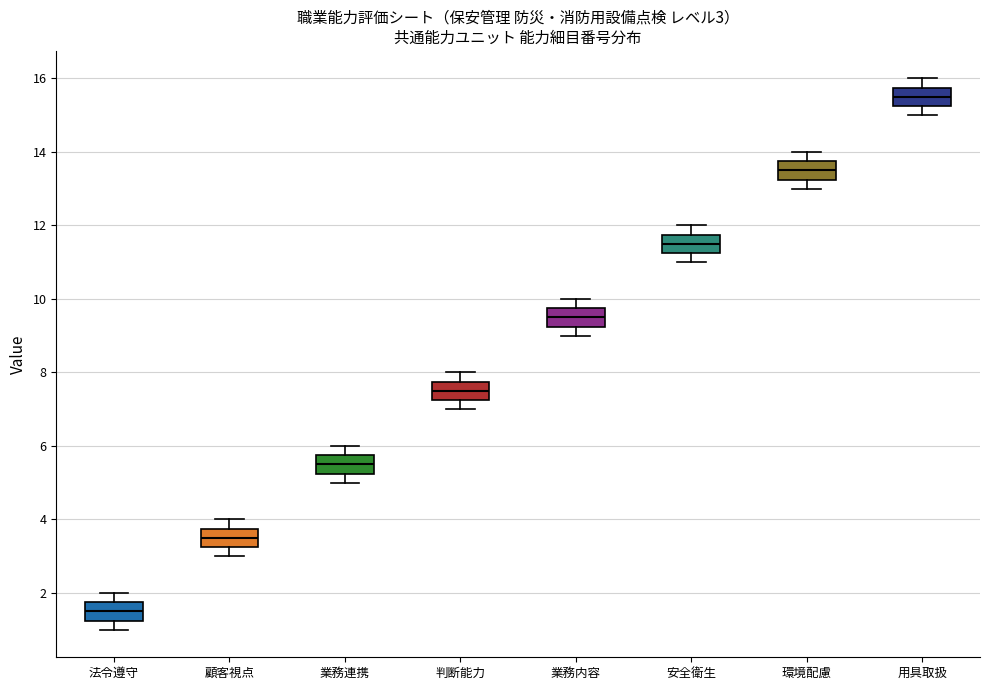

Which box has the highest median line?

用具取扱